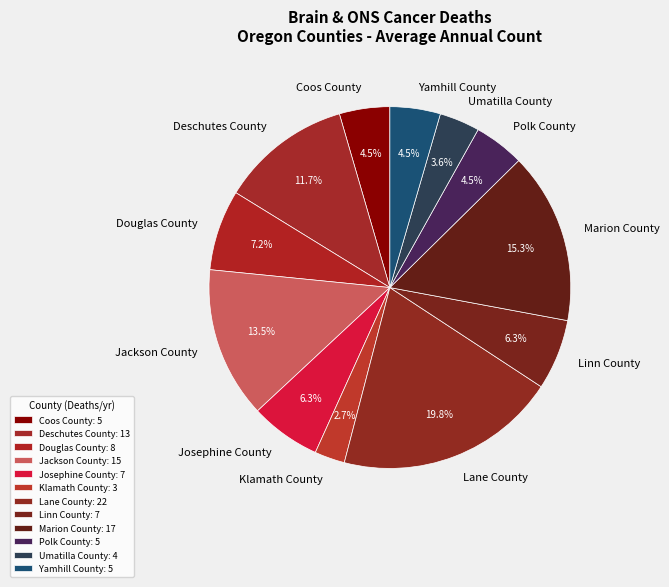

How many segments does this pie chart have?

12